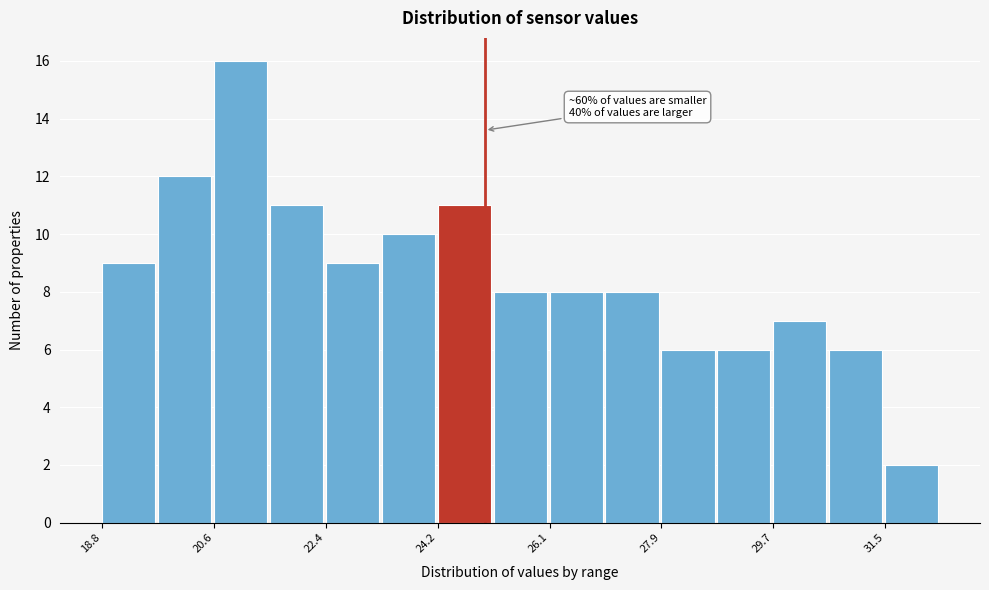

Over which range of the x-axis is the bar tallest?

20.6 to 21.4